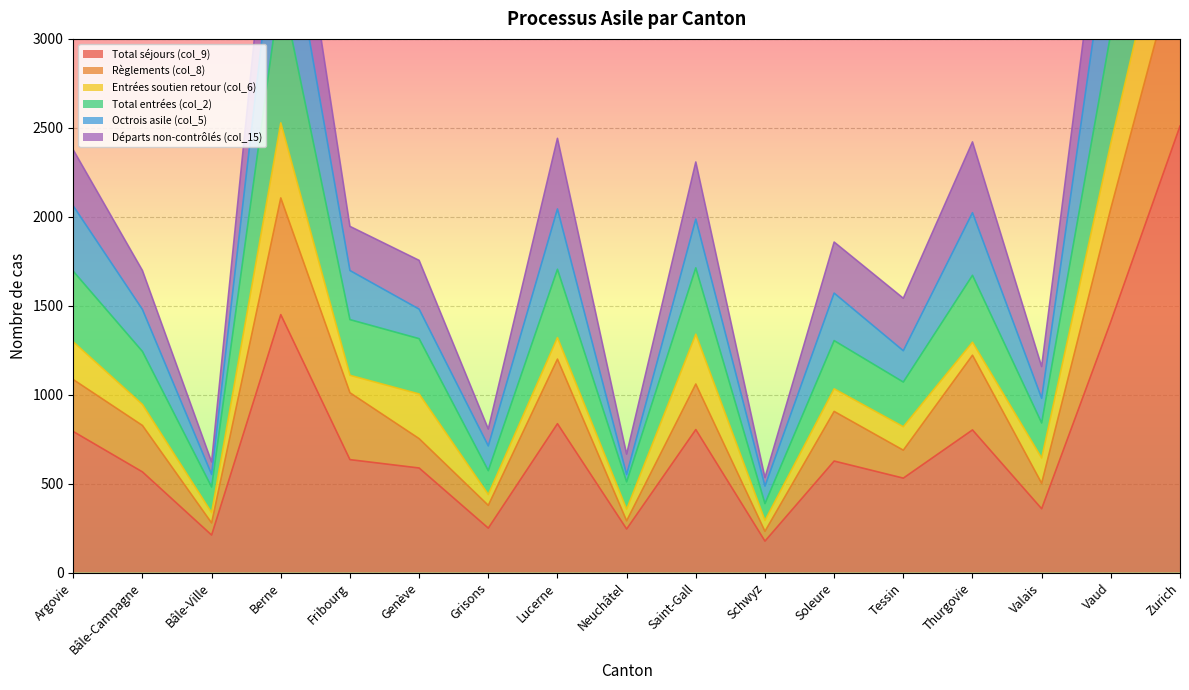

True or false: Octrois asile (col_5) has a value of 1121 at Saint-Gall.

False